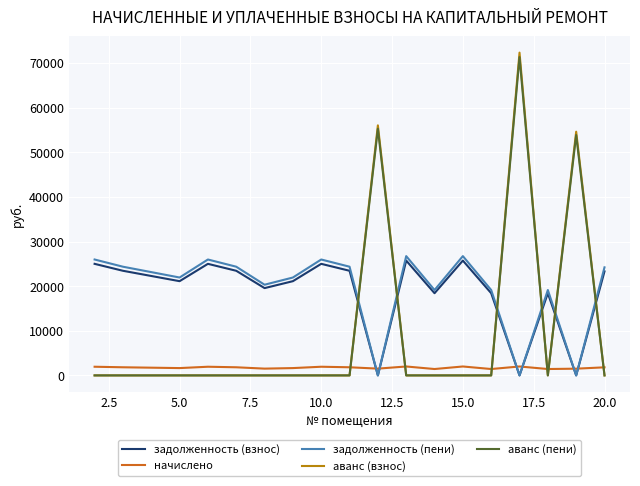

How many times do начислено and аванс (пени) cross each other?

6